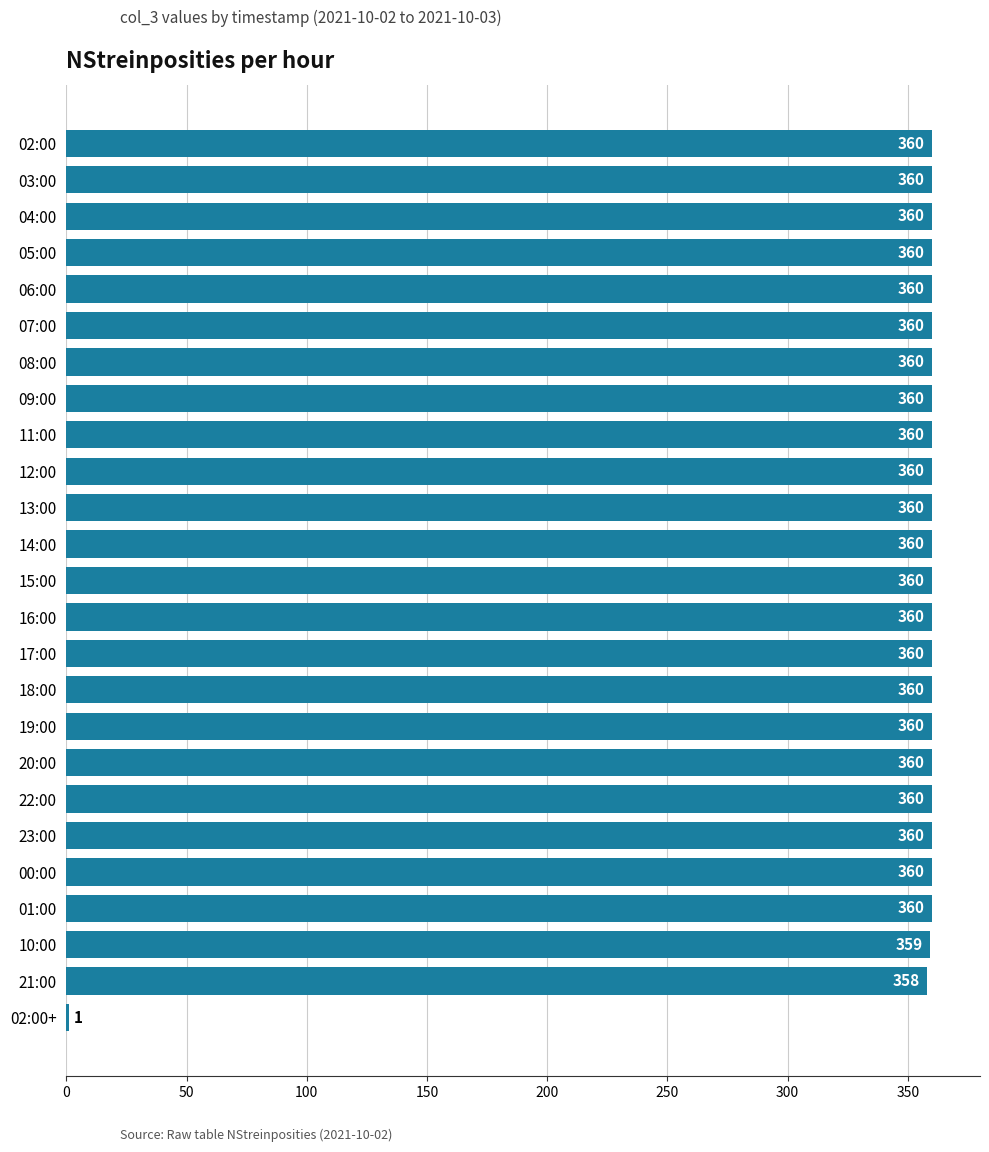

What is the sum of all values?

8638